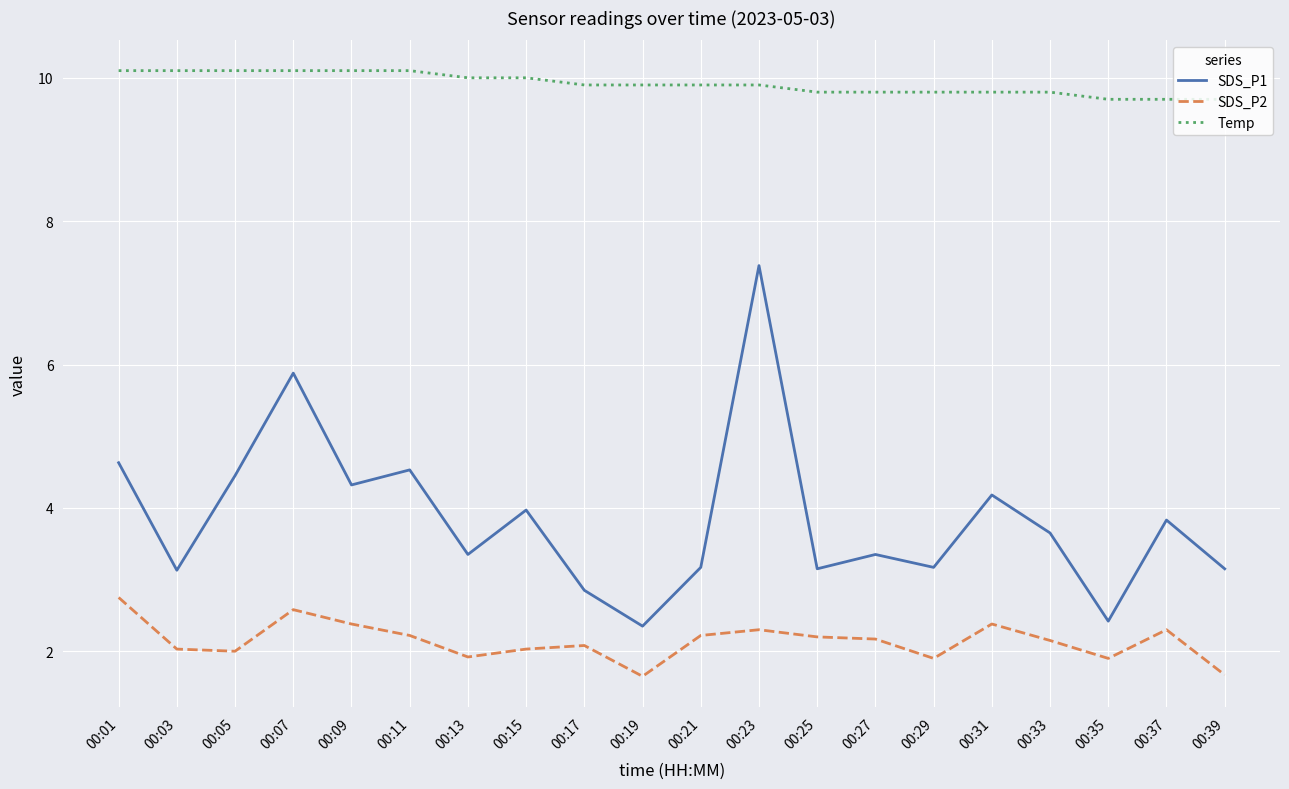

Is this an area chart (filled region under the line)?

No